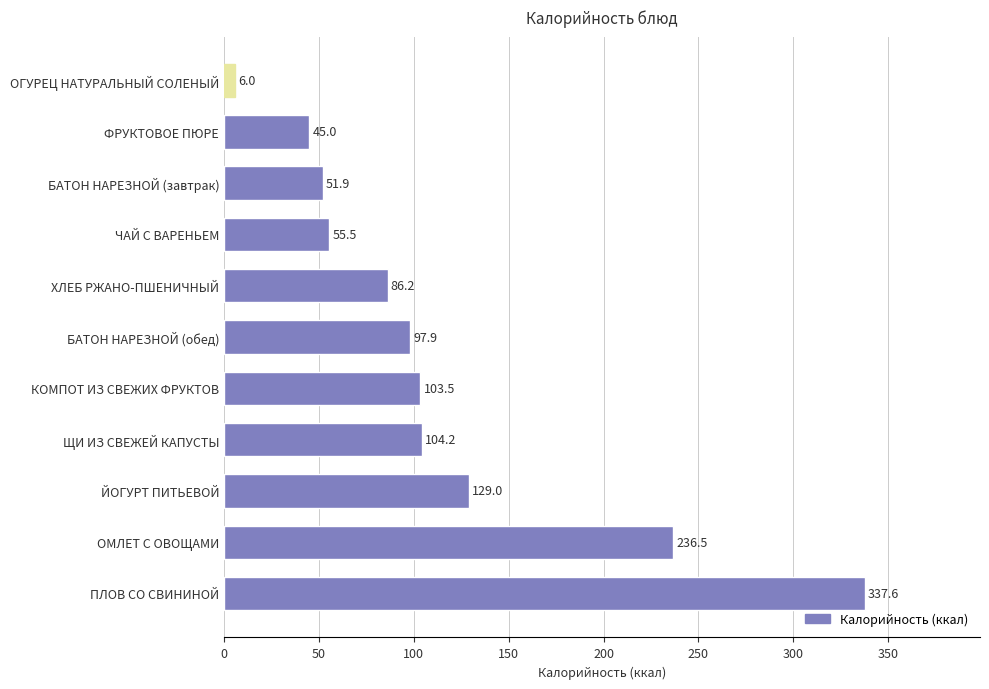

What is the difference between the maximum and minimum values?

331.6